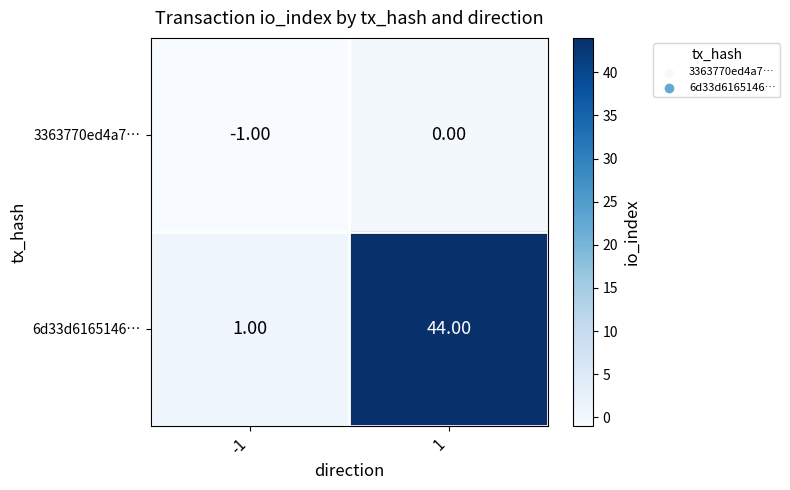

What is the spread (max minus min) of values at 1?

44